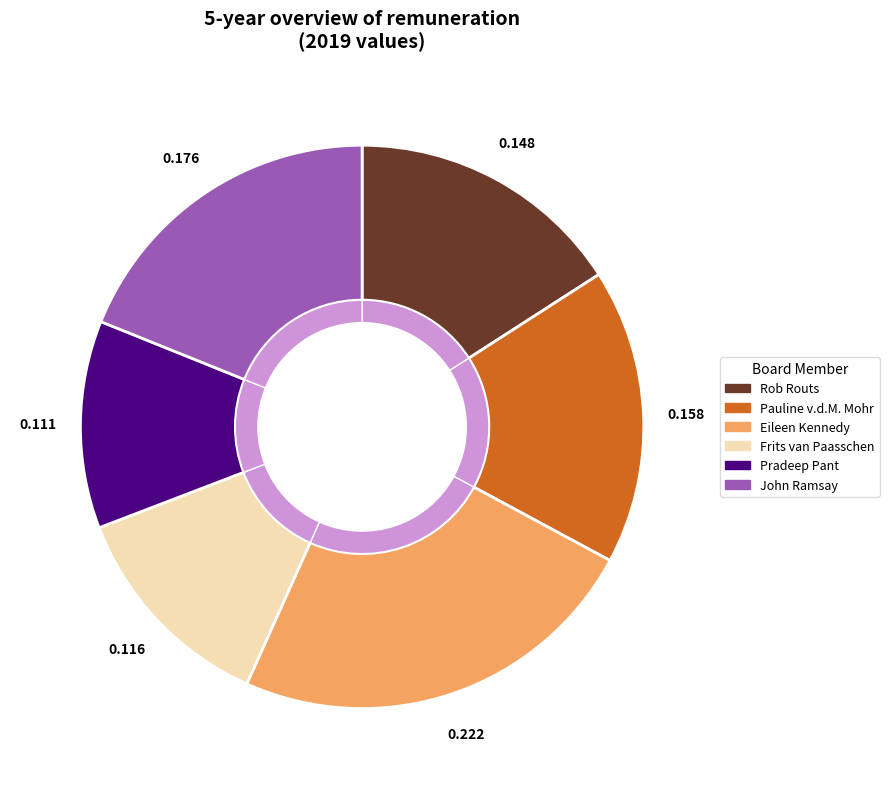

Which category has the smallest portion of the pie?

Pradeep Pant, Member